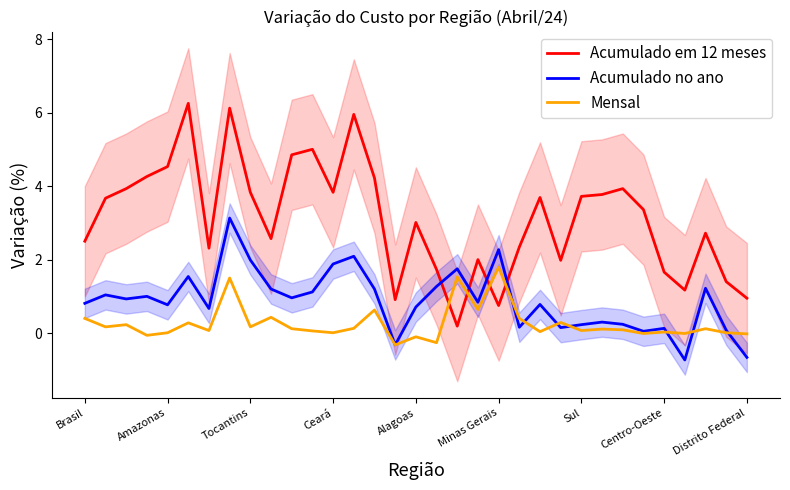

What is the highest value of the Mensal series?

1.8